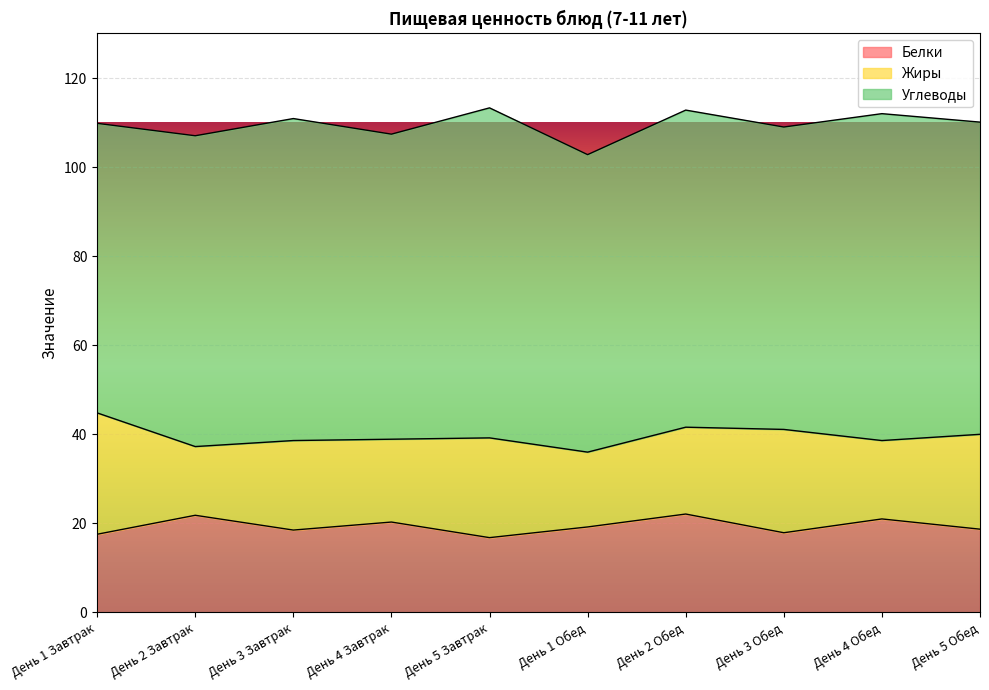

What position from the left is День 1 Обед?

6